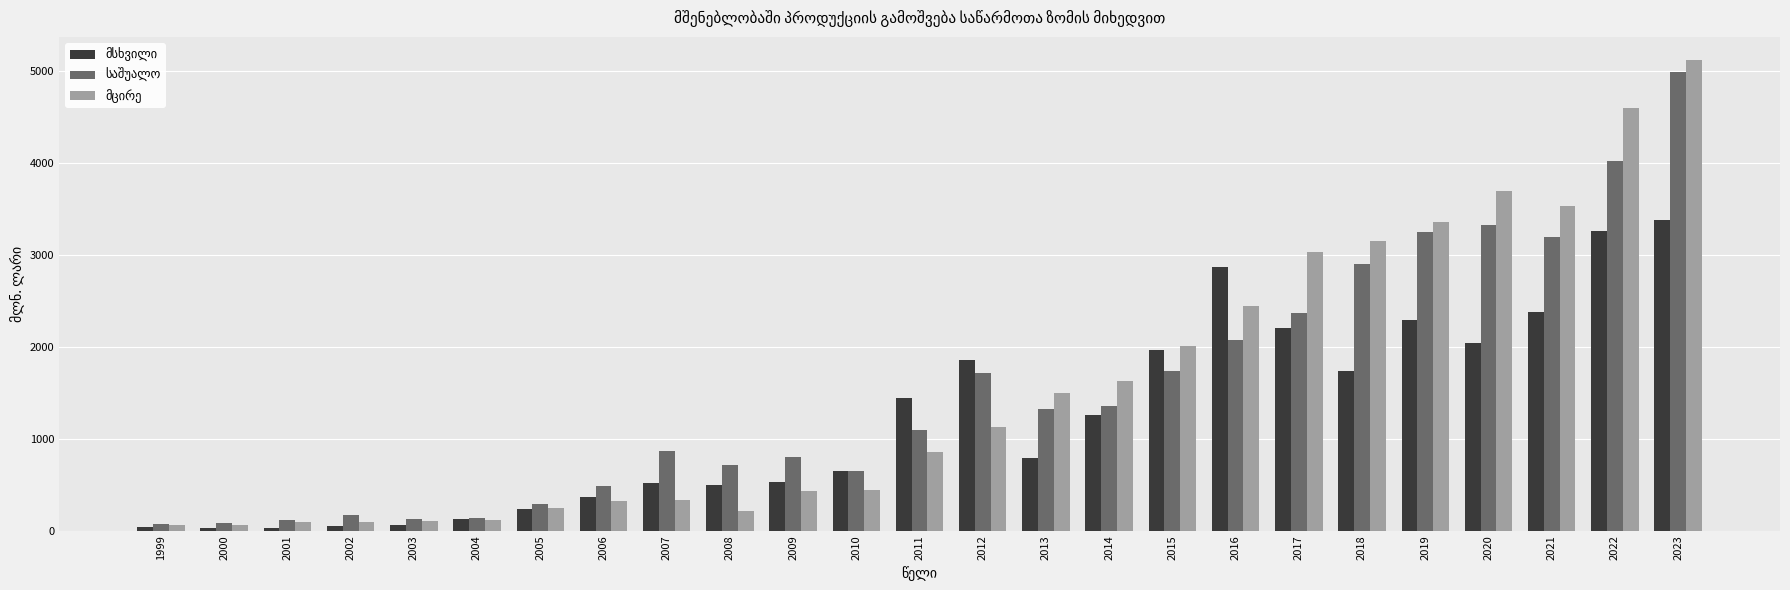

What is the total value across all series at 2010?

1746.4